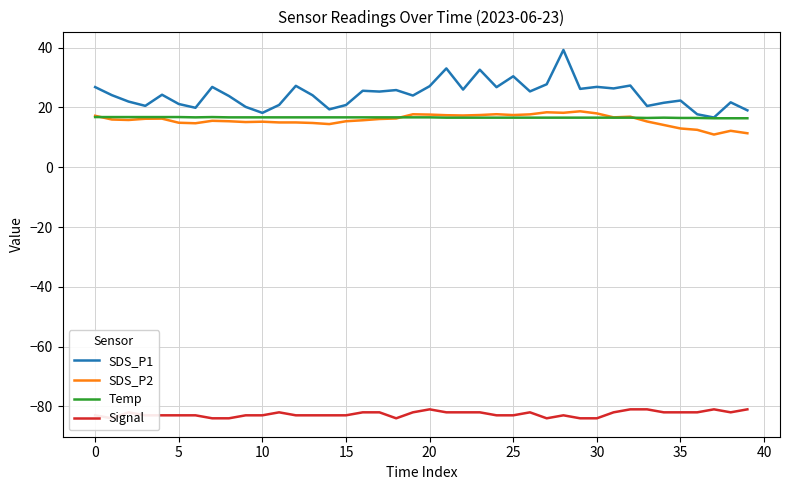

True or false: SDS_P2 has a value of 24.3 at 20.

False